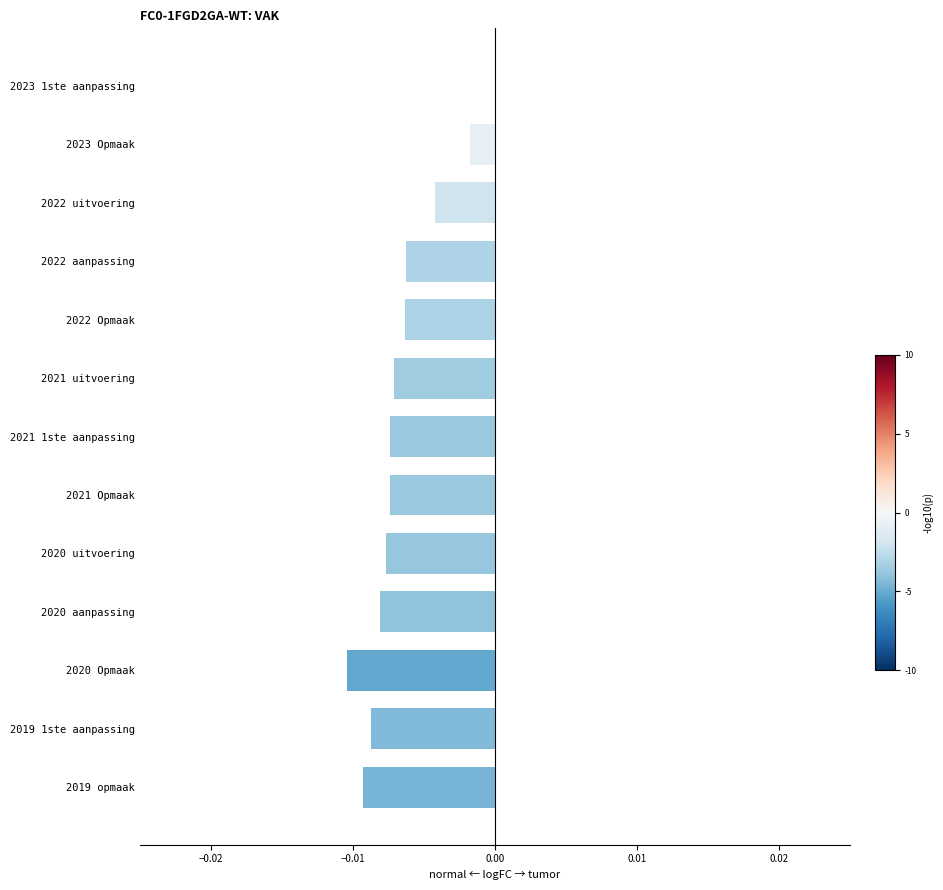

At which category does the chart reach its peak across all series?

2023 1ste aanpassing